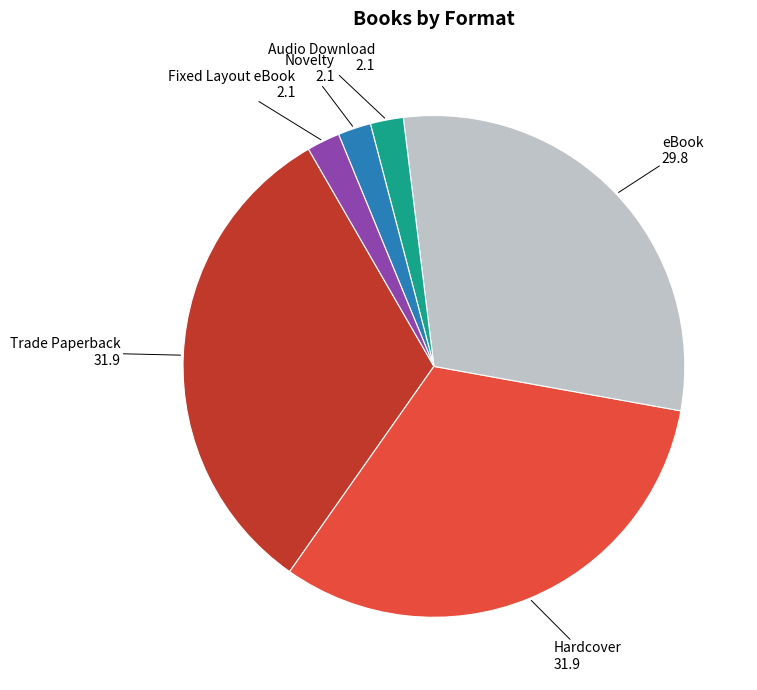

Does Audio Download represent more than half of the total?

No